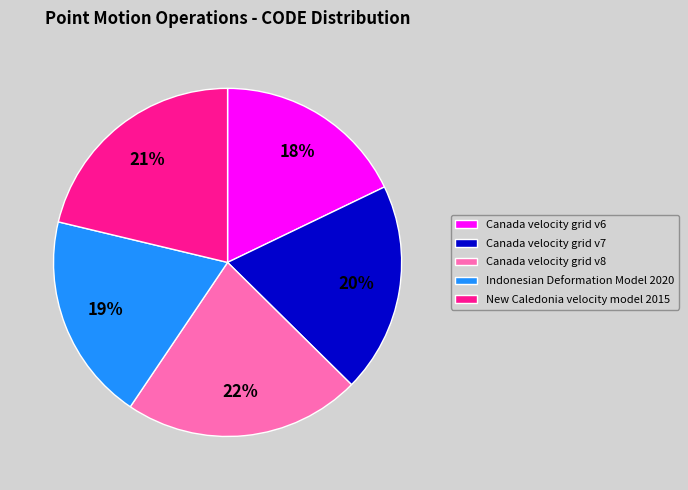

To the nearest percent, what is the average slice percentage?

20%